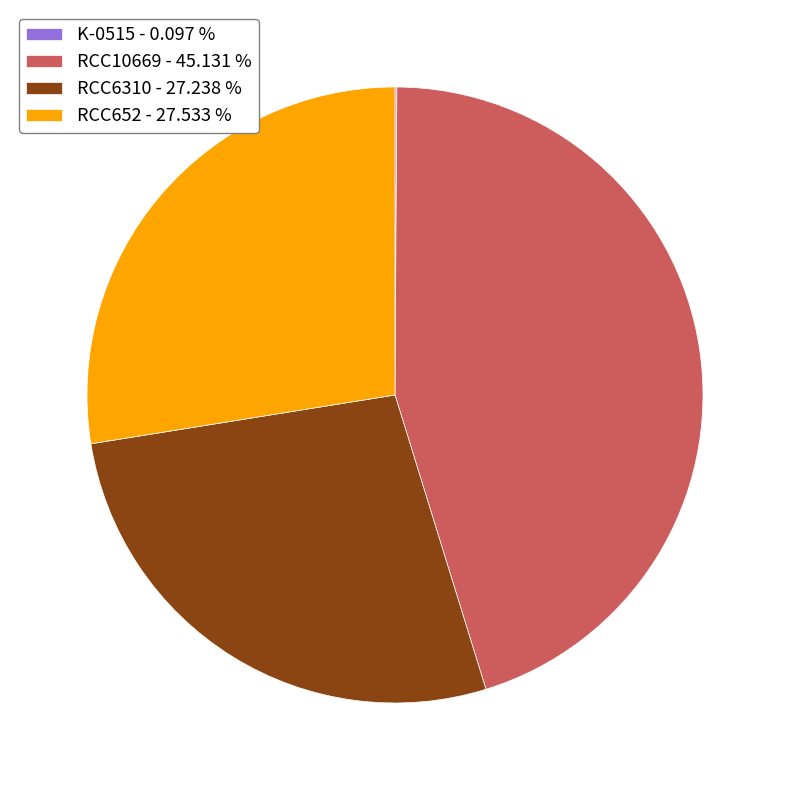

Between RCC10669 and RCC6310, which is larger?

RCC10669